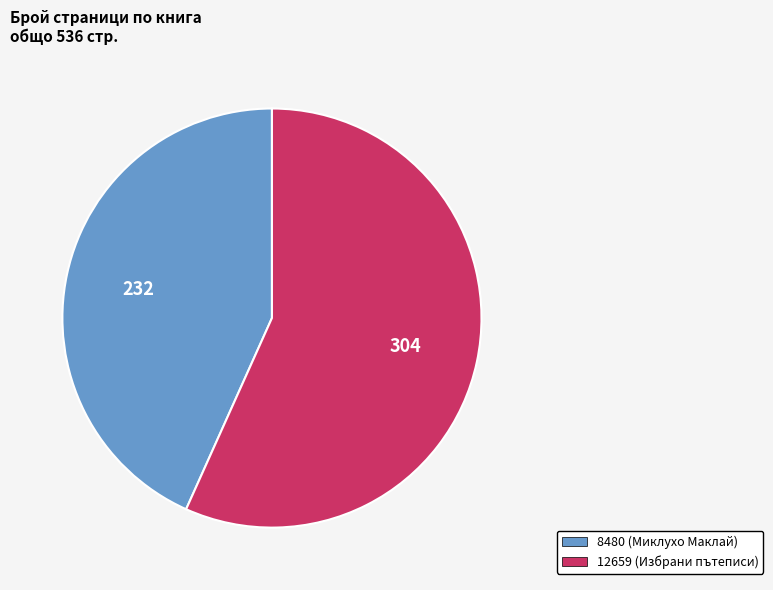

Between 8480 (Миклухо Маклай) and 12659 (Избрани пътеписи), which is larger?

12659 (Избрани пътеписи)